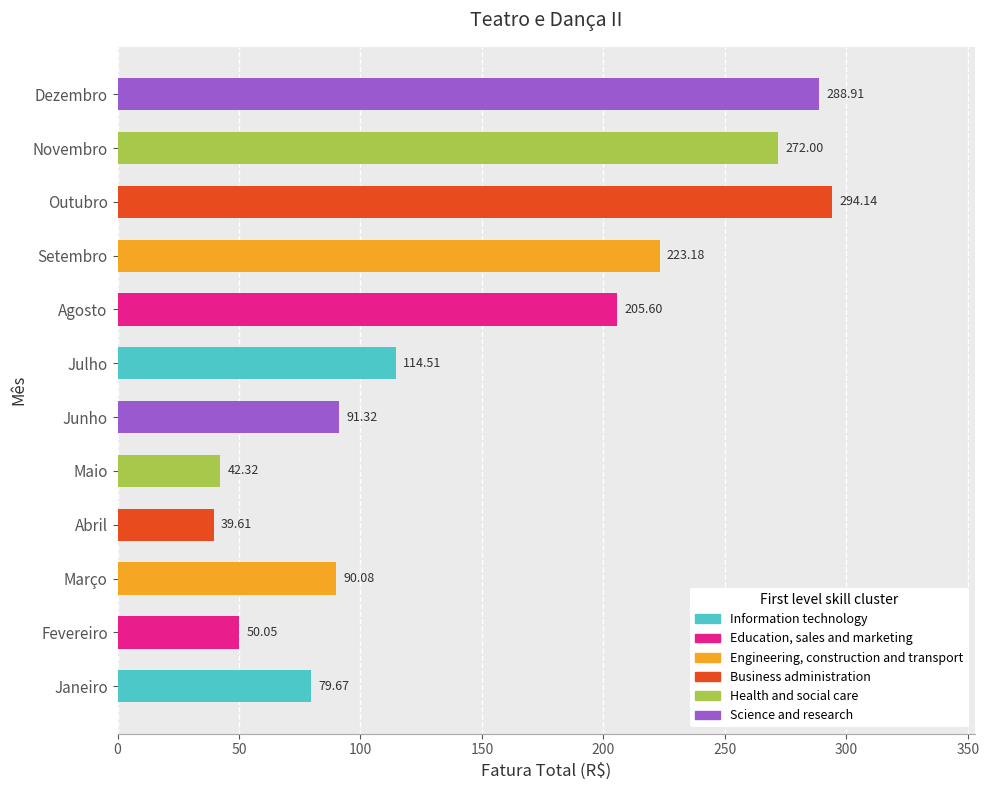

List the labels in order of value, largest first.

Outubro, Dezembro, Novembro, Setembro, Agosto, Julho, Junho, Março, Janeiro, Fevereiro, Maio, Abril